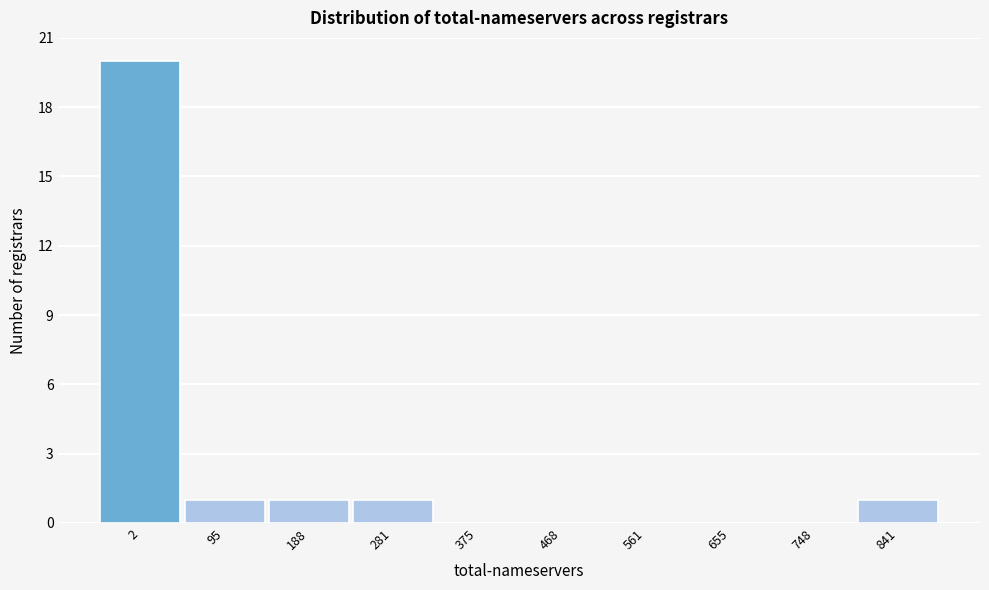

Reading left to right, what are all the values shown in this chart?

2=20	95=1	188=1	281=1	375=0	468=0	561=0	655=0	748=0	841=1